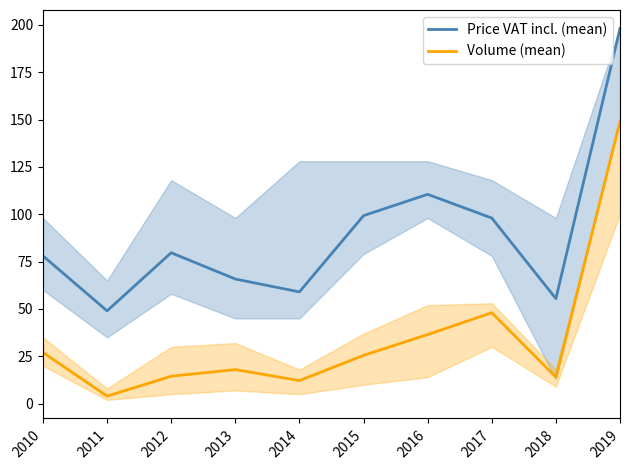

True or false: Price VAT incl. (mean) has a value of 87.8 at 2013.

False